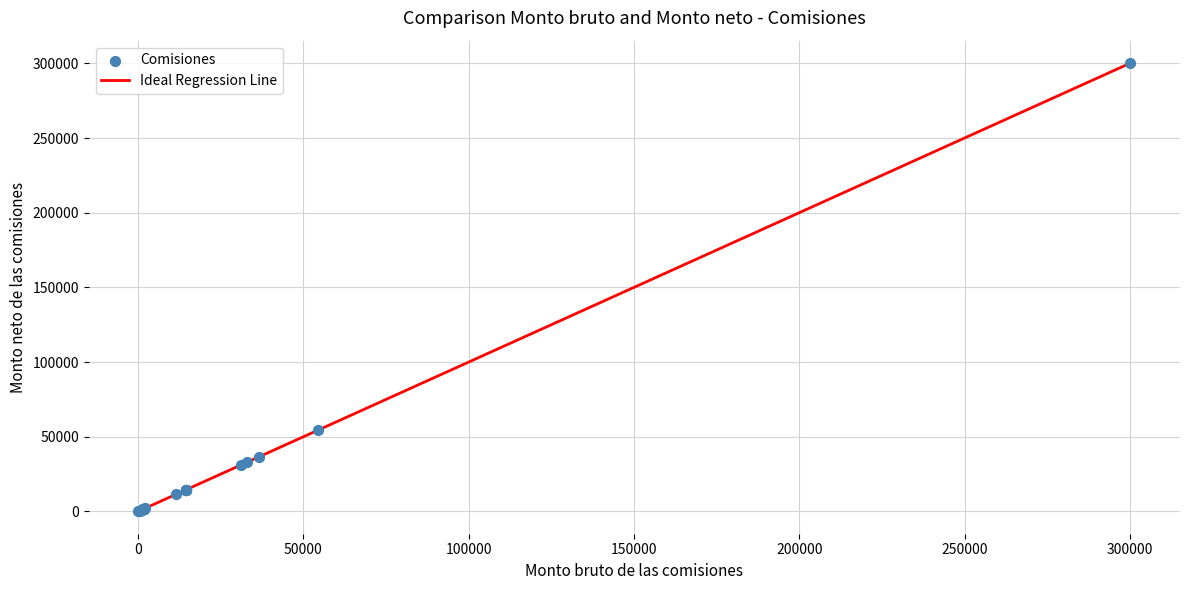

What Y value in the scatter plot is closest to 150134?

54282.0